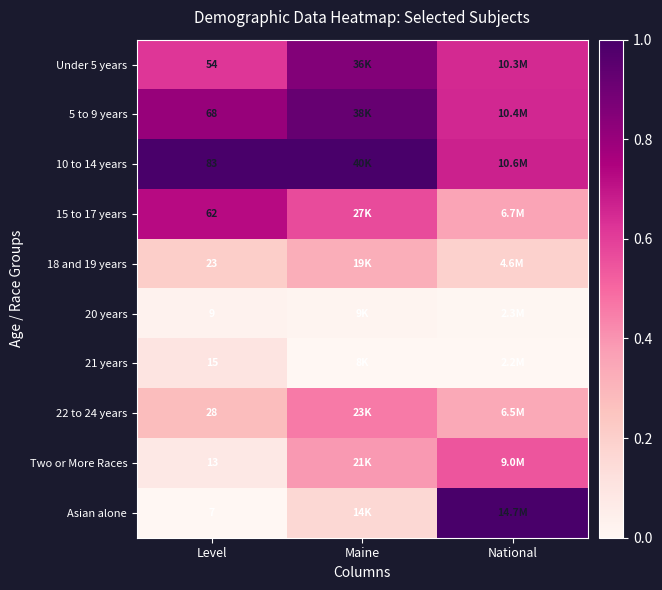

Is it true that 22 to 24 years equals 0.5 at Maine?

True